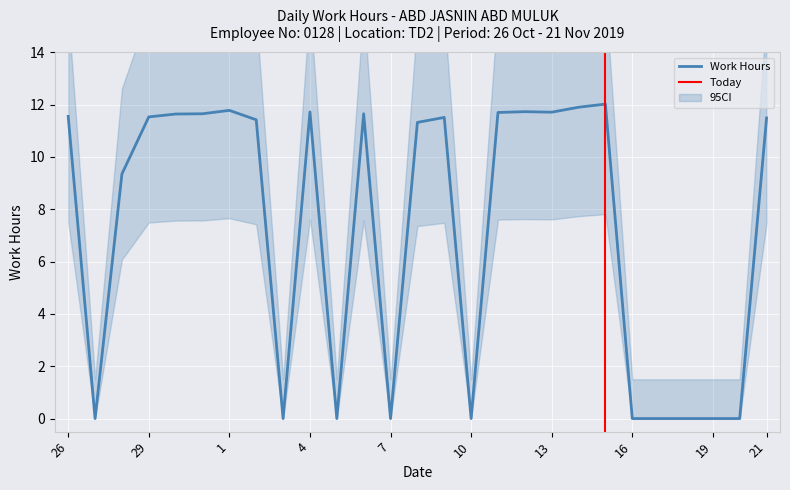

How many data points does each series have?

27